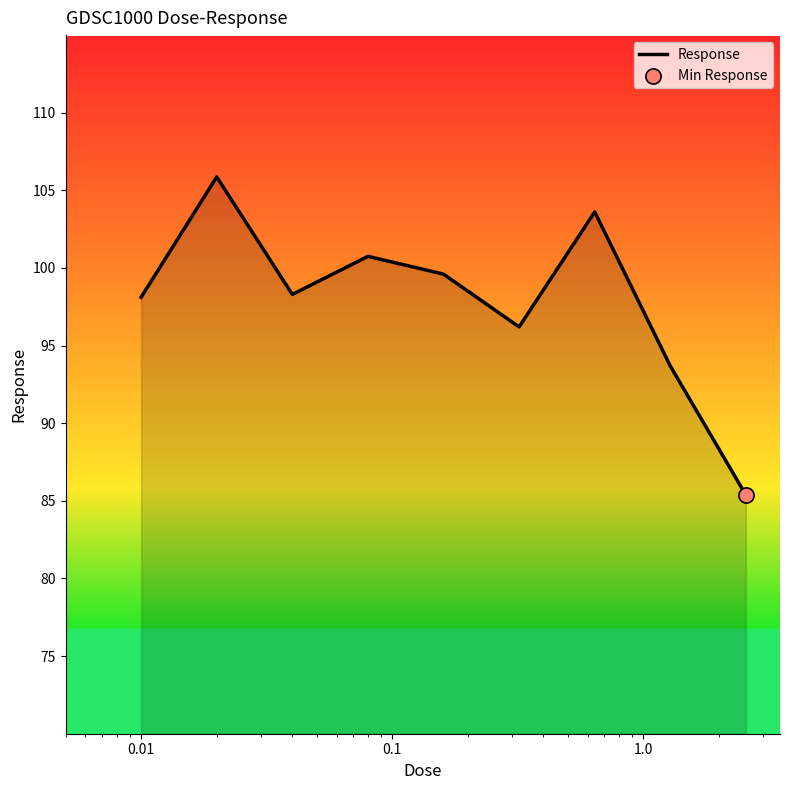

What is the greatest value displayed?

105.9